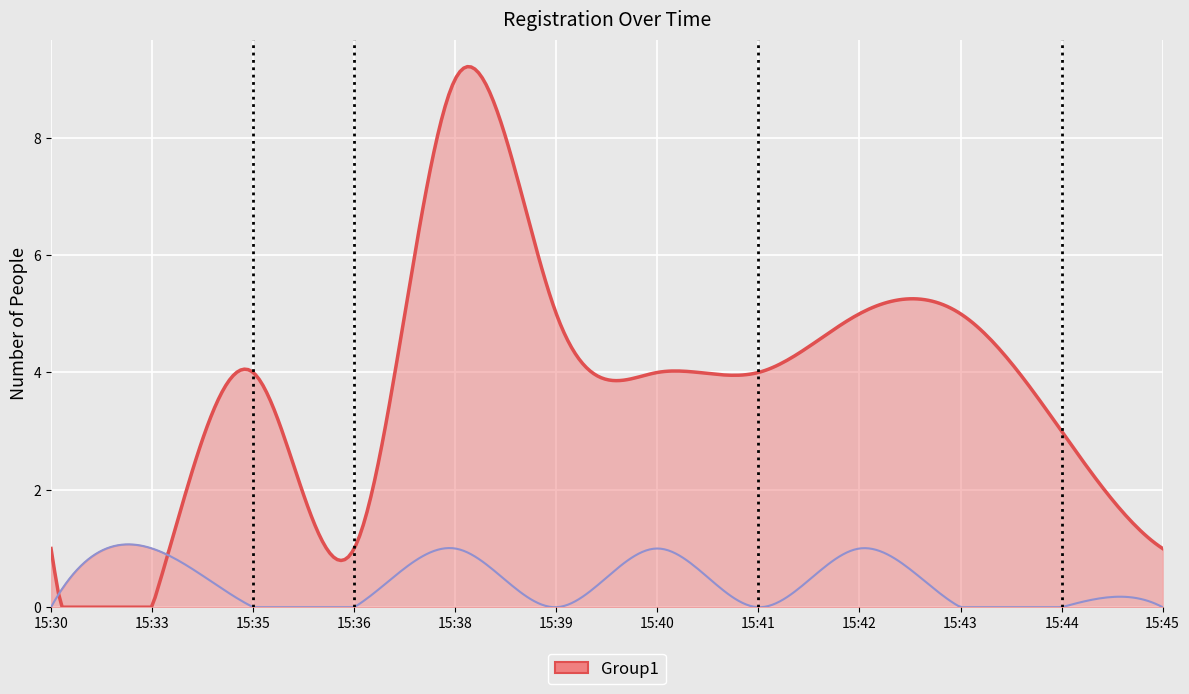

What is the difference between the maximum and minimum values in the 儿童人数 series?

9